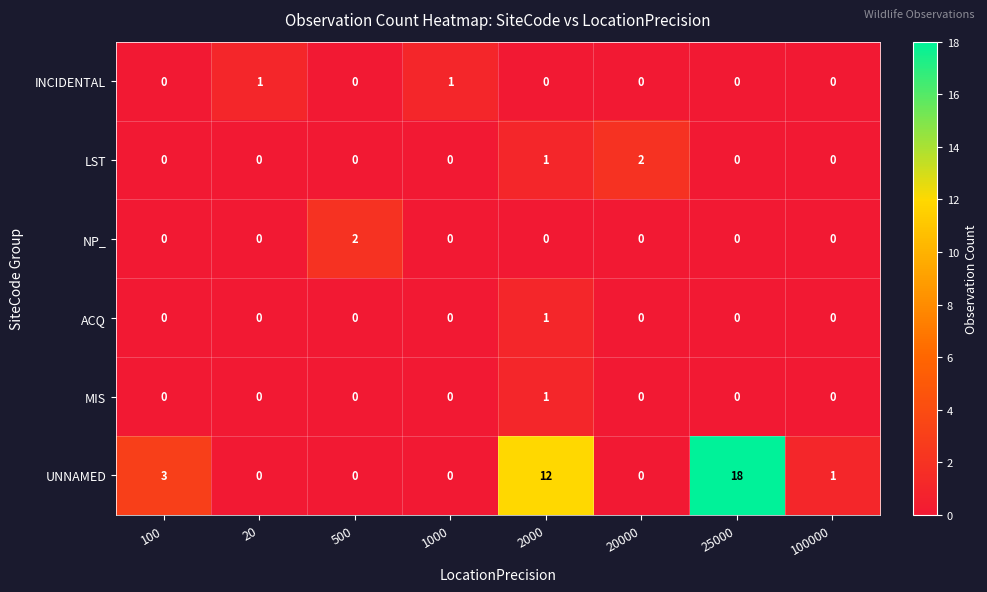

How many distinct data groups are displayed?

6